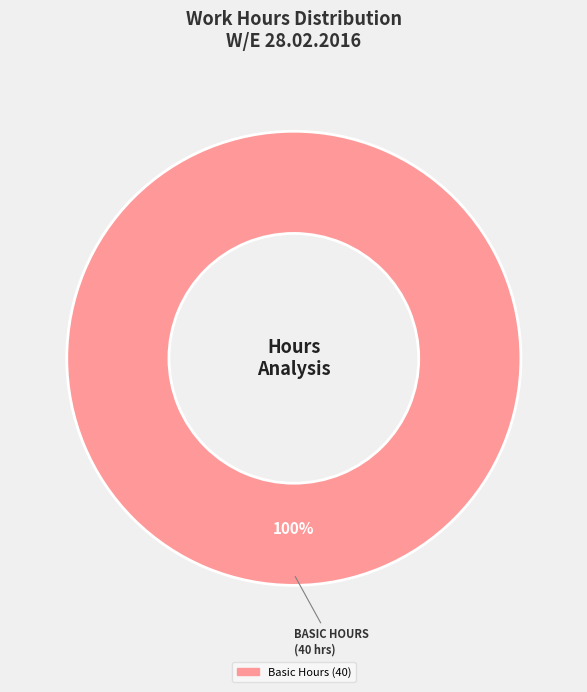

Does any single category account for the majority?

Yes